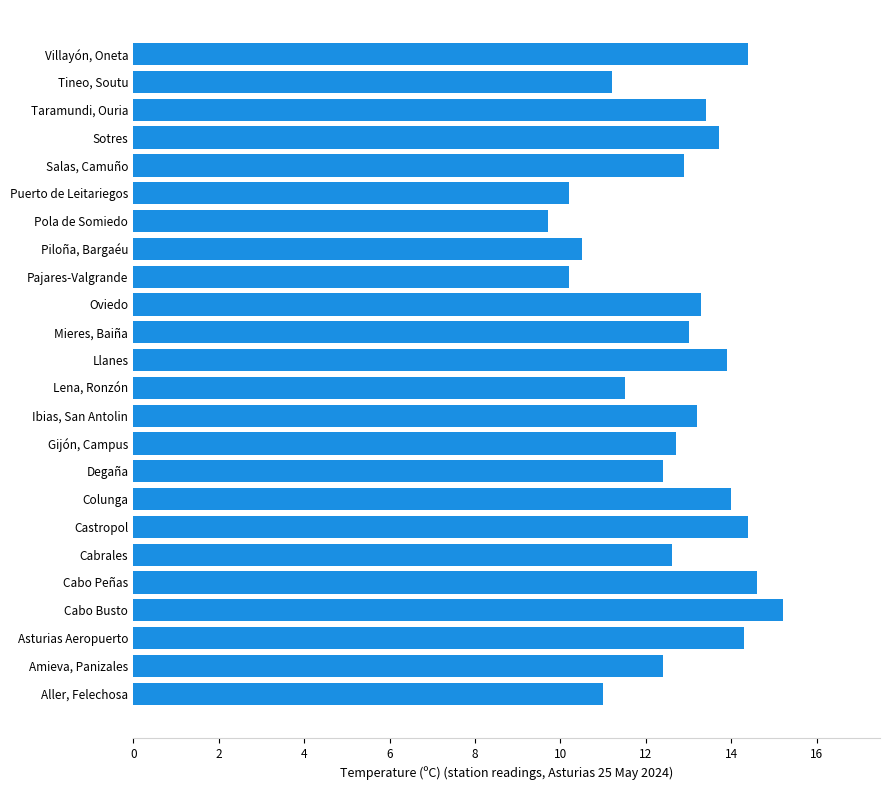

Reading bottom to top, extract all data points from this chart.

11.0	12.4	14.3	15.2	14.6	12.6	14.4	14.0	12.4	12.7	13.2	11.5	13.9	13.0	13.3	10.2	10.5	9.7	10.2	12.9	13.7	13.4	11.2	14.4